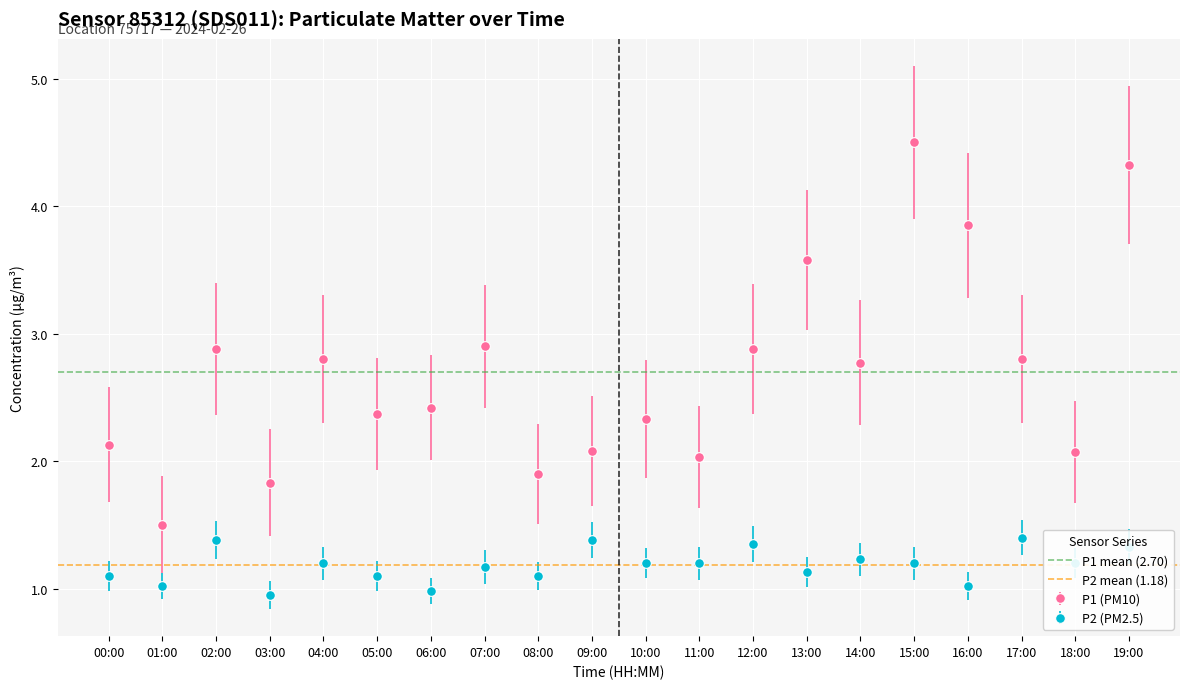

At how many categories does at least one series exceed 2?

2